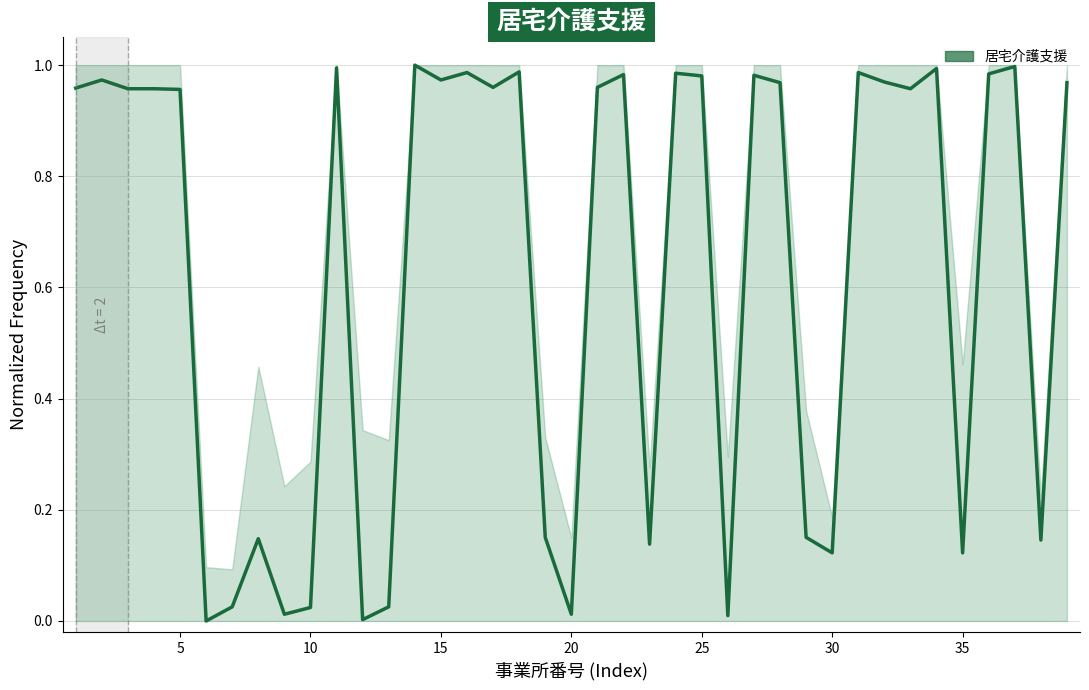

How many lines are shown in the chart?

1